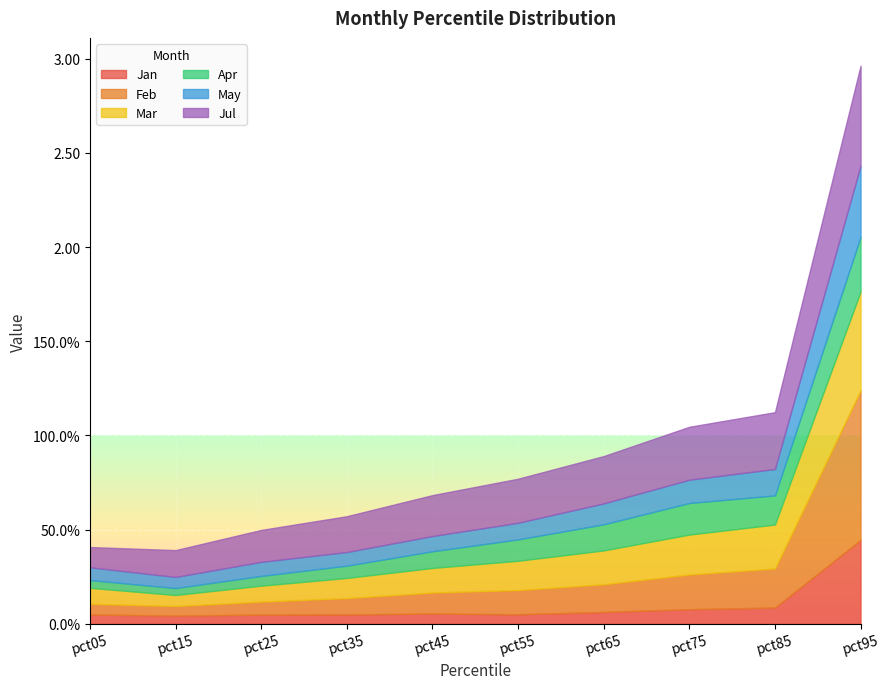

Which label corresponds to the largest value in the chart?

pct95